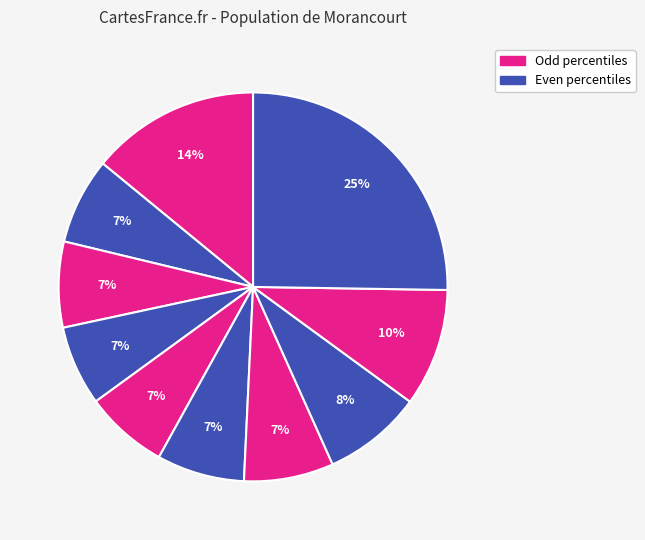

How many segments does this pie chart have?

10